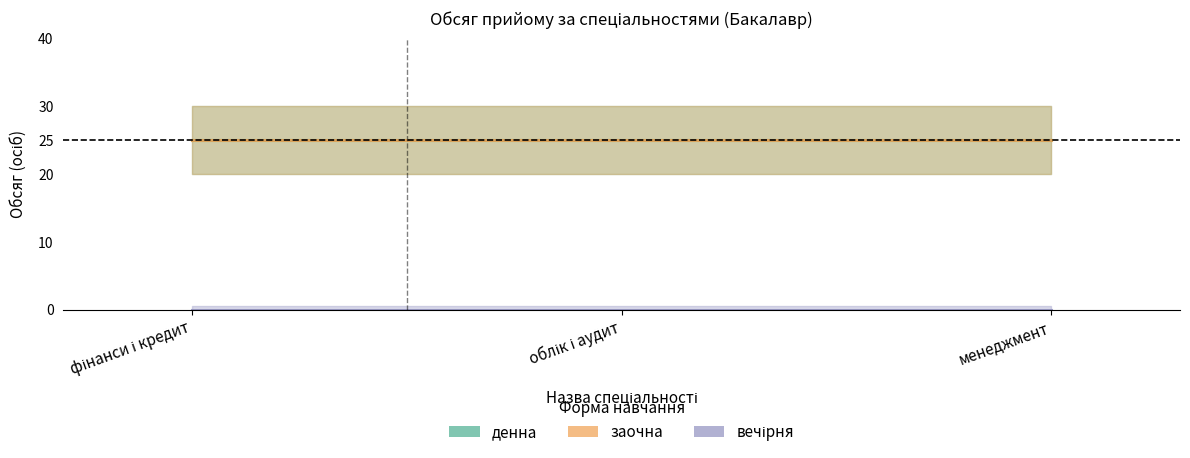

Does the chart display data point markers on the line(s)?

No